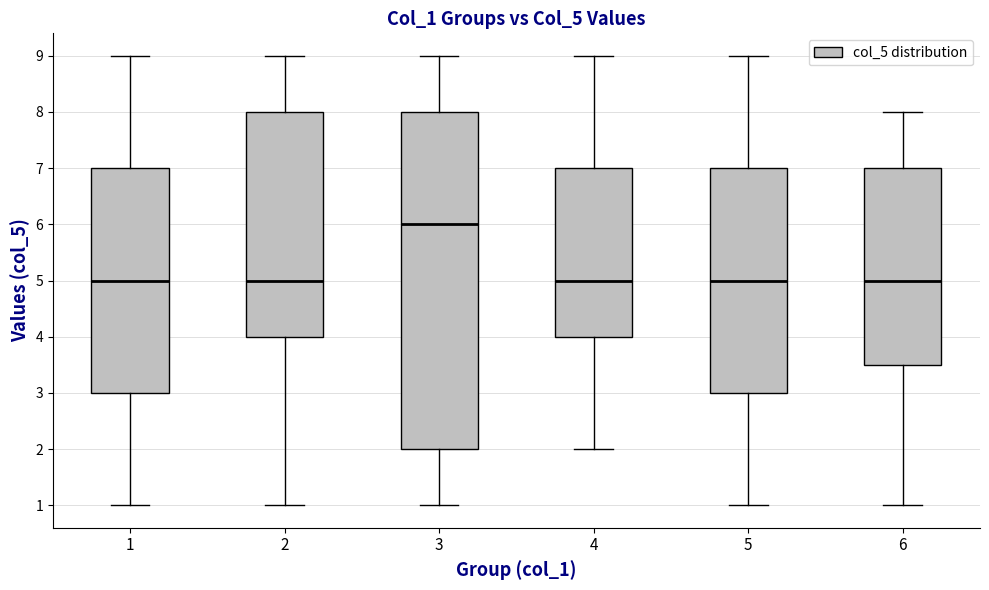

Which box is the tallest, from its lower edge to its upper edge?

3